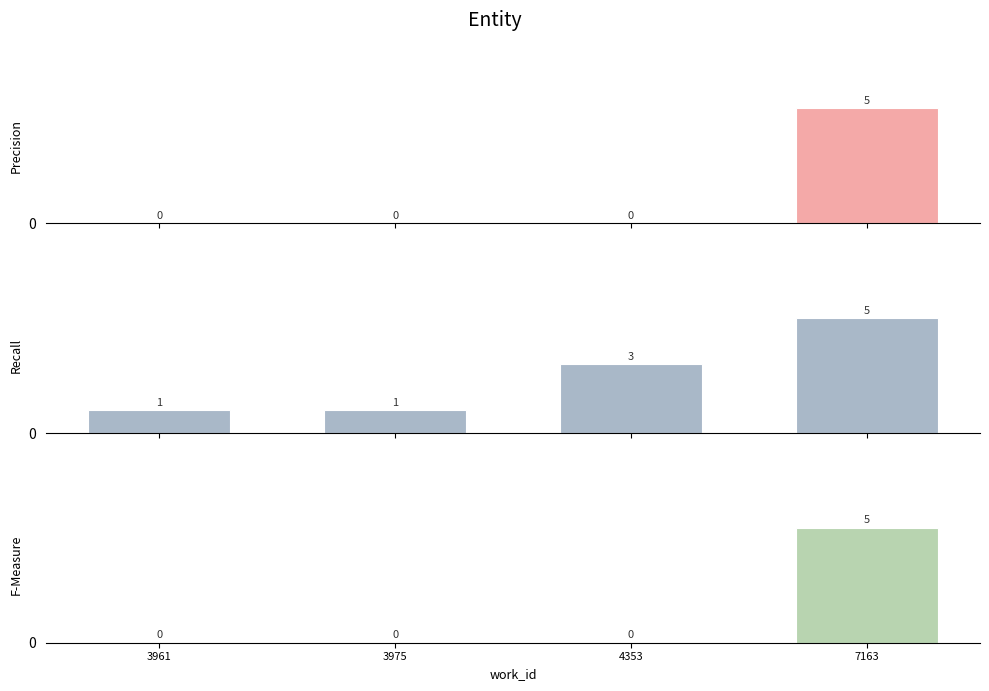

Is it true that Precision equals 0 at 4353?

True